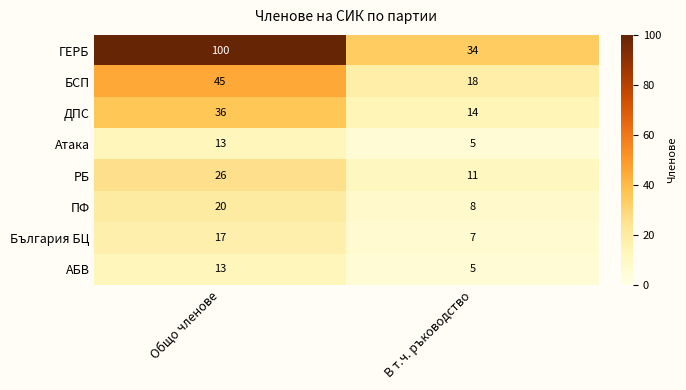

Reading left to right, list all the values displayed in this chart.

ГЕРБ: Общо членове=100	В т.ч. ръководство=34
БСП: Общо членове=45	В т.ч. ръководство=18
ДПС: Общо членове=36	В т.ч. ръководство=14
Атака: Общо членове=13	В т.ч. ръководство=5
РБ: Общо членове=26	В т.ч. ръководство=11
ПФ: Общо членове=20	В т.ч. ръководство=8
България БЦ: Общо членове=17	В т.ч. ръководство=7
АБВ: Общо членове=13	В т.ч. ръководство=5